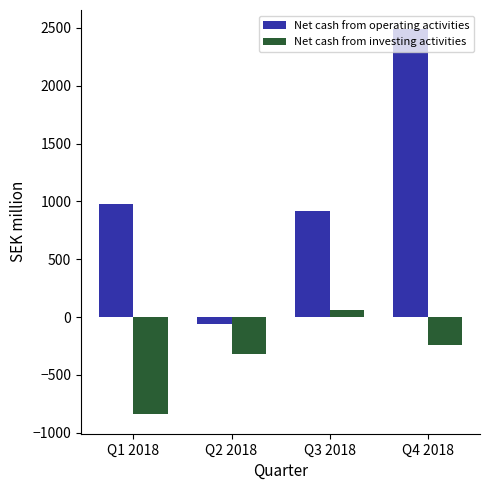

Where is Net cash from investing activities nearest to the value -389?

Q2 2018